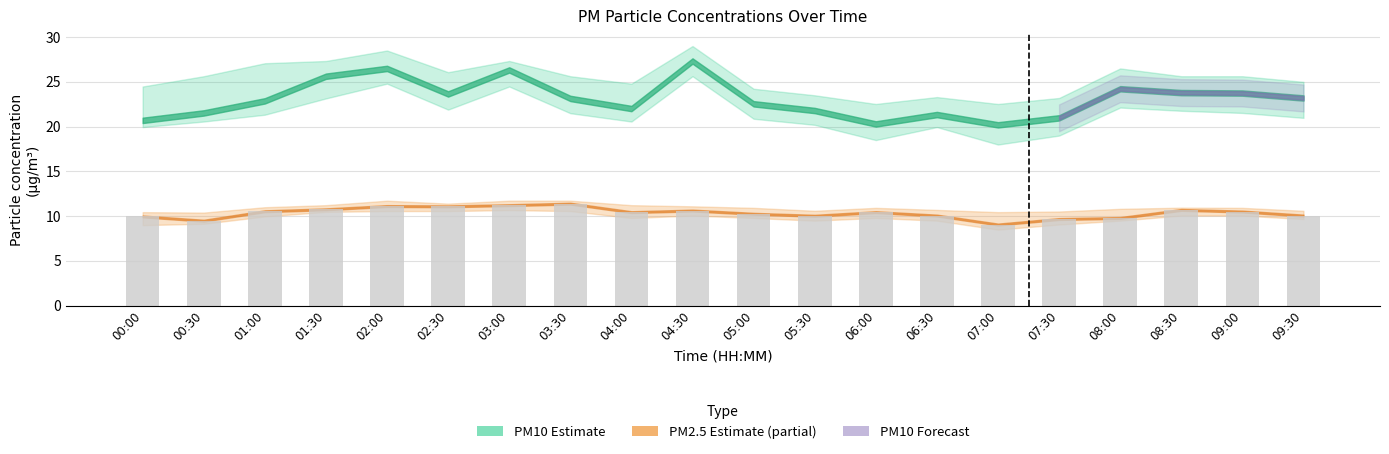

Between 02:30 and 05:00, which is larger?

02:30